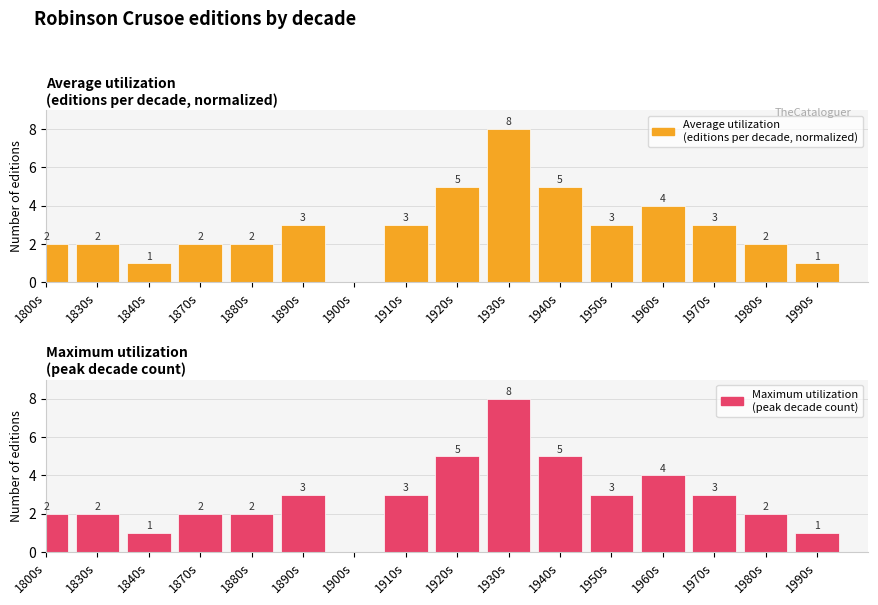

The value of Average utilization
(editions per decade, normalized) at 1830s is 1. True or false?

False